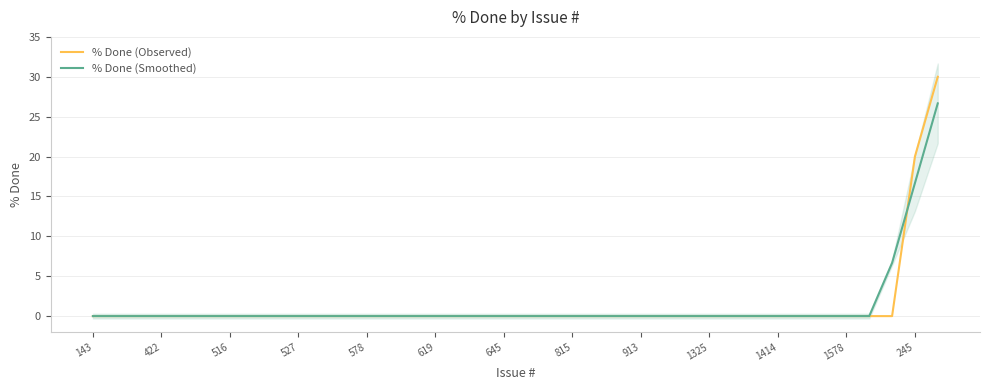

The value of % Done (Smoothed) at 645 is 0.0. True or false?

True